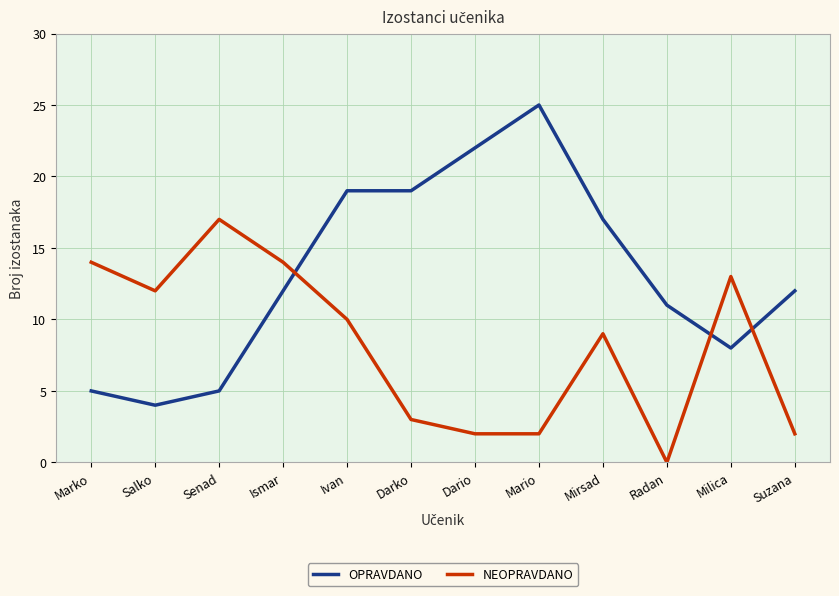

Rank the series at Senad from highest to lowest value.

NEOPRAVDANO, OPRAVDANO